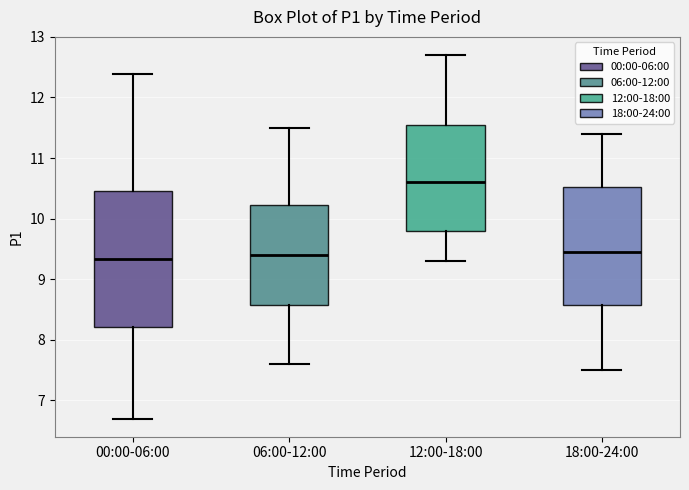

Which box is the tallest, from its lower edge to its upper edge?

00:00-06:00